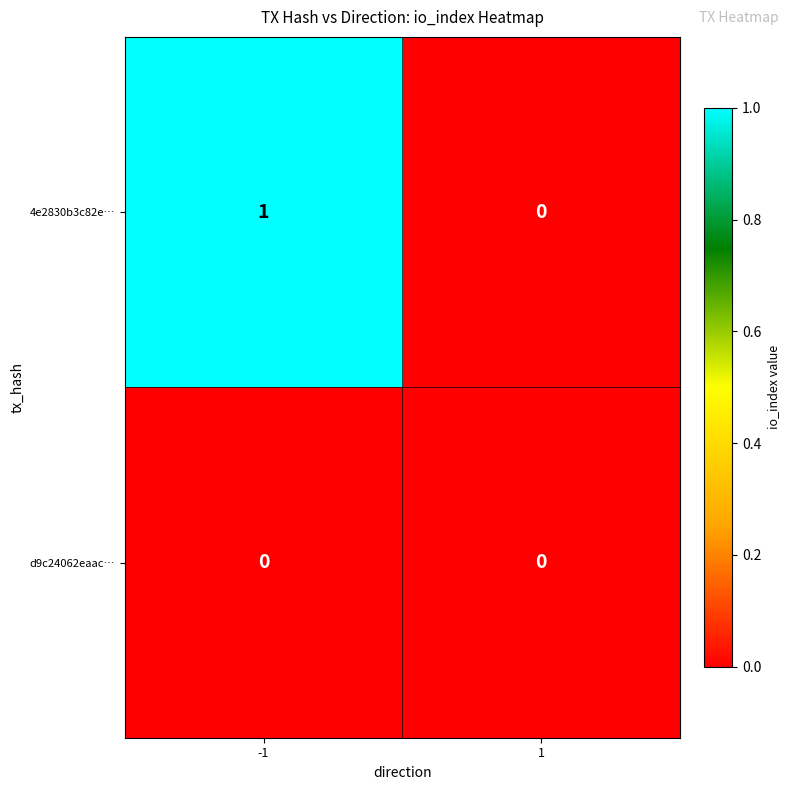

The d9c24062eaac… series shows 0 at -1. True or false?

True